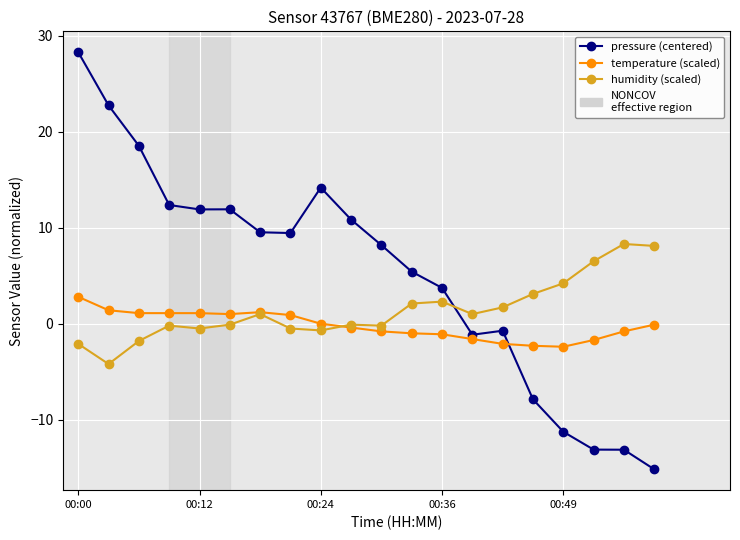

What is the maximum value for pressure (centered)?

28.3